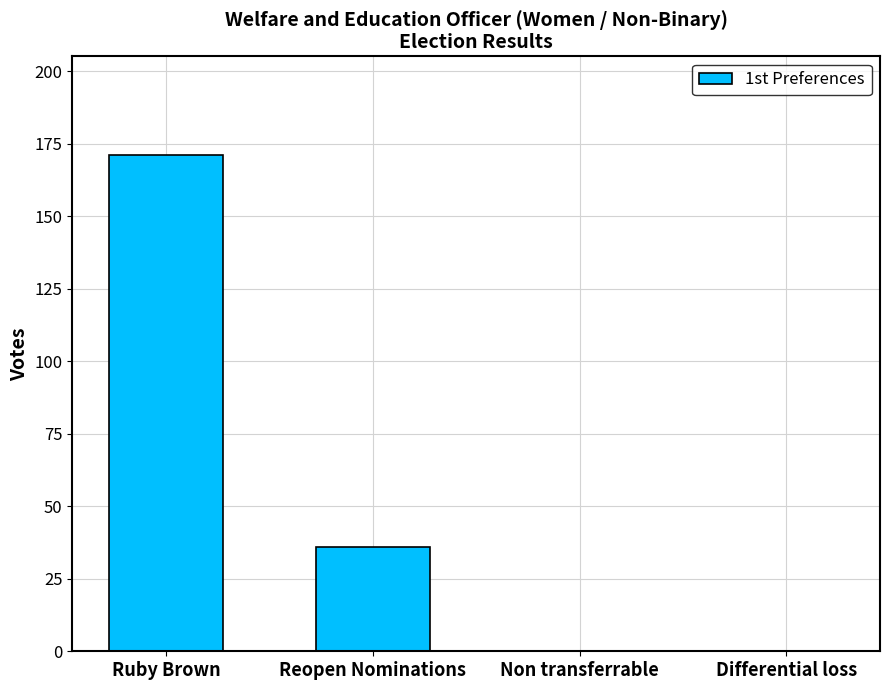

How many distinct data groups are displayed?

1